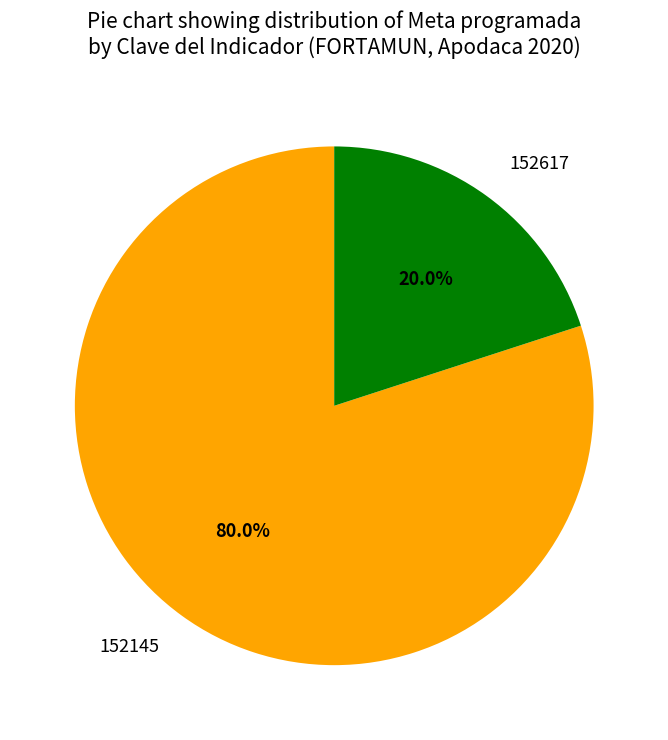

How many segments does this pie chart have?

2